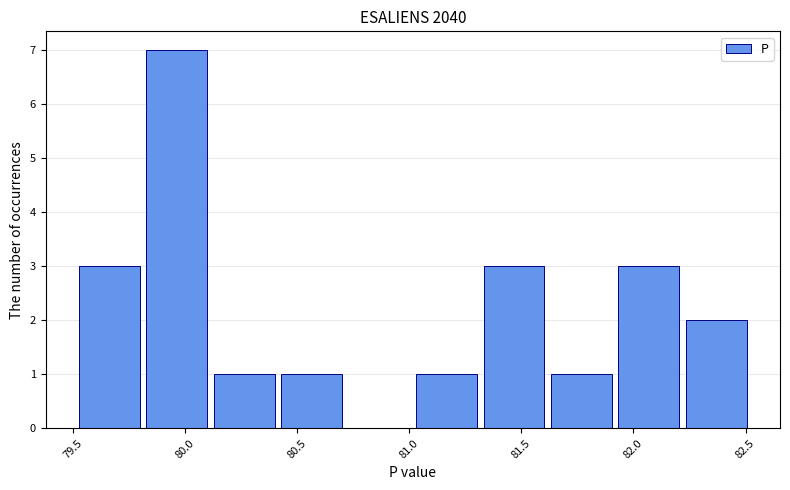

Reading left to right, list every bar in this chart as the range it spans on the x-axis followed by its height. Neither the bar edges nor the heights are printed on the chart, so give them approximately, as read against the axes.

79.5 to 79.8: 3
79.8 to 80.1: 7
80.1 to 80.4: 1
80.4 to 80.7: 1
80.7 to 81.0: 0
81.0 to 81.3: 1
81.3 to 81.6: 3
81.6 to 81.9: 1
81.9 to 82.2: 3
82.2 to 82.5: 2